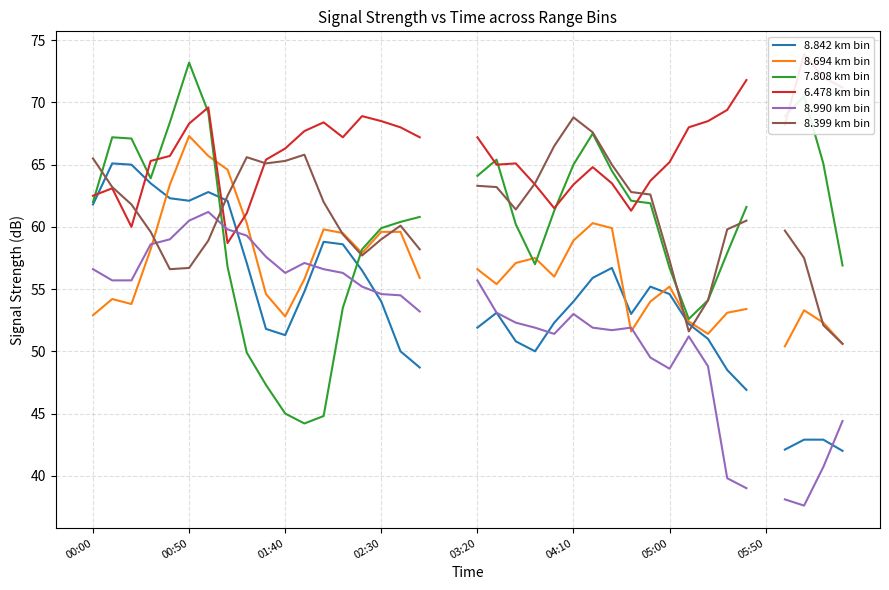

What is the value of the 8.694 km bin point at the 8th from the left?

64.6